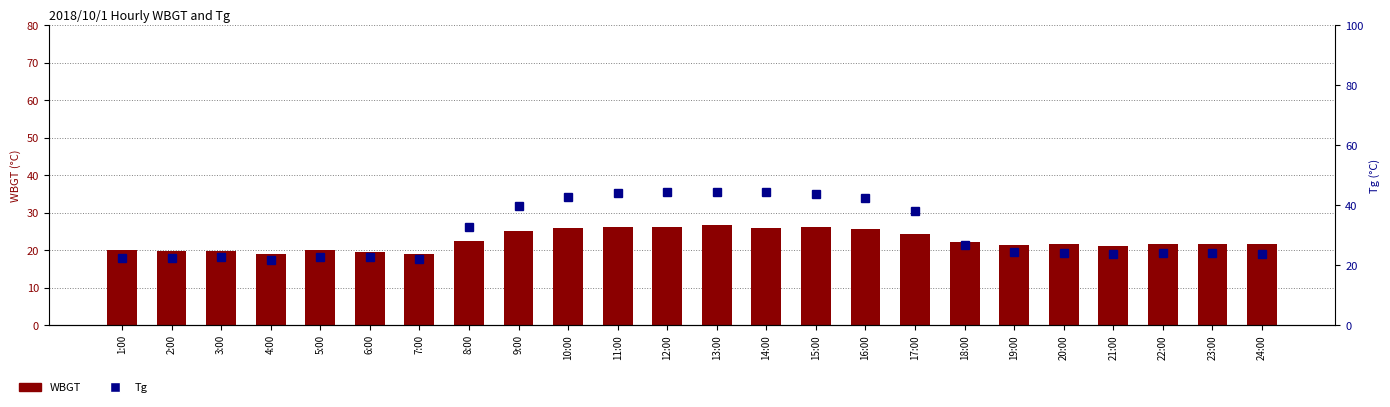

At 5:00, list the series in order from smallest to largest.

WBGT, Tg